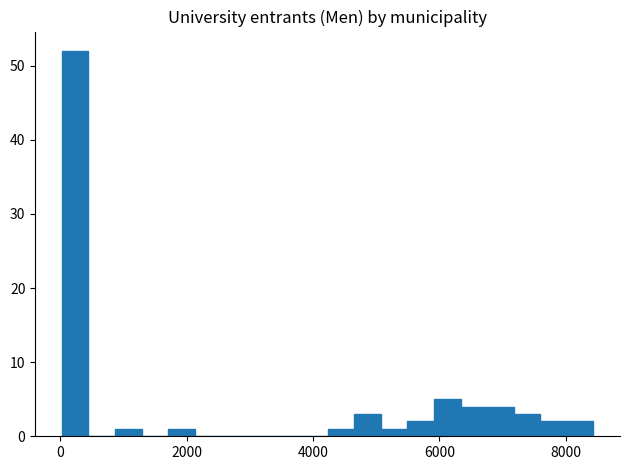

Around what value on the x-axis is the tallest bar? Give the approximate position of its centre, as read against the axis.

200